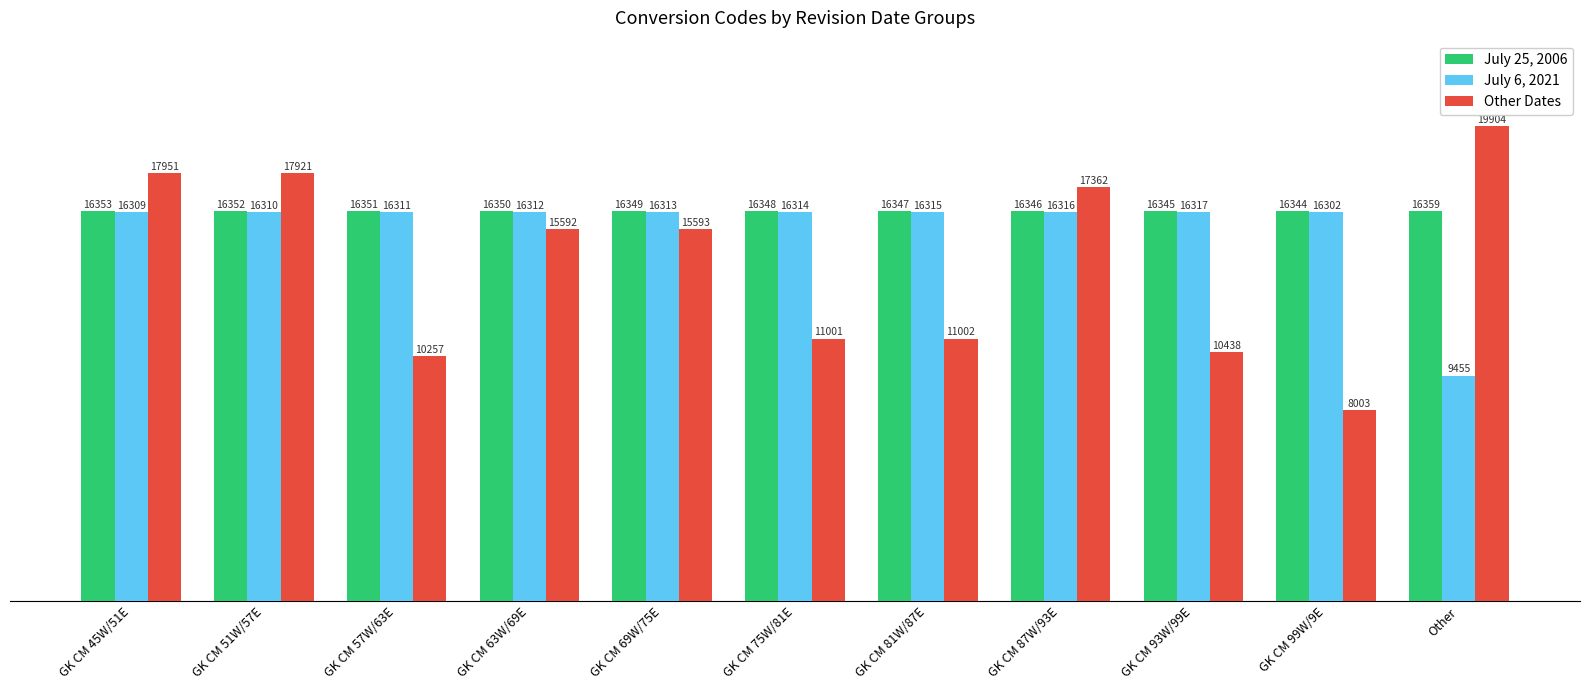

How many categories are shown in the chart?

11